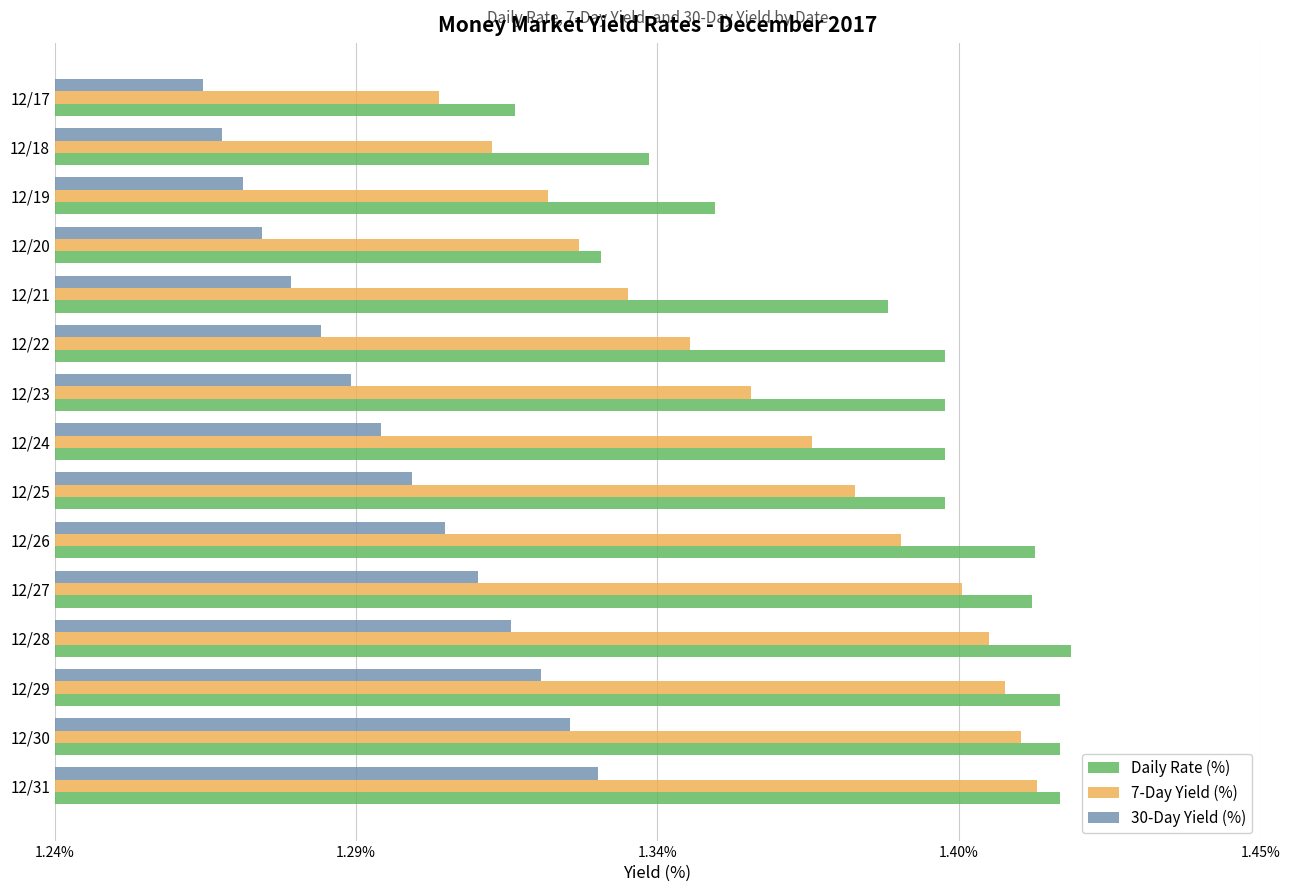

At which label does Daily Rate (%) reach its peak?

12/28